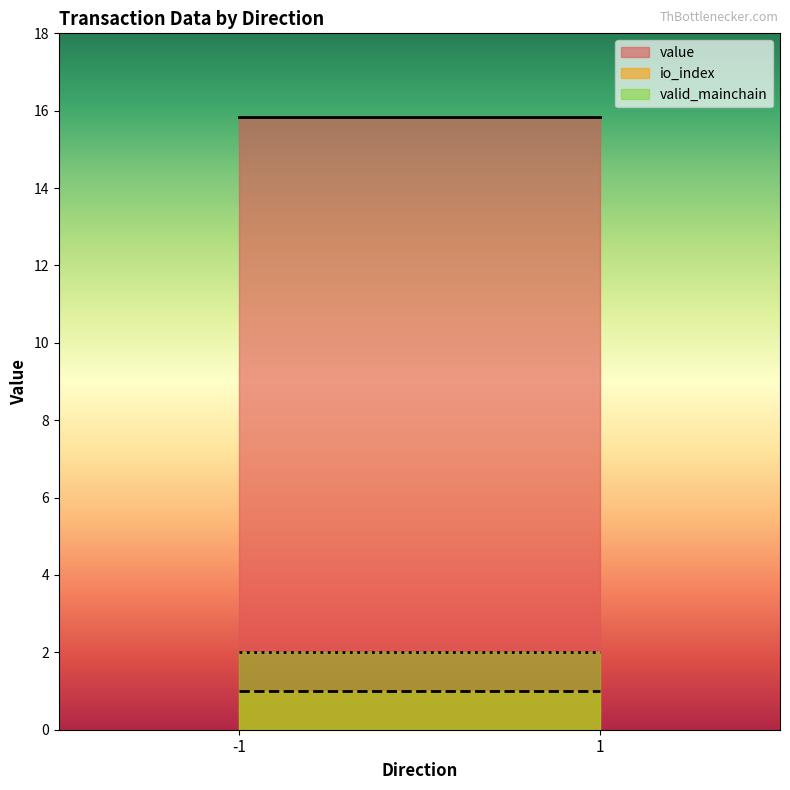

How many distinct data groups are displayed?

3